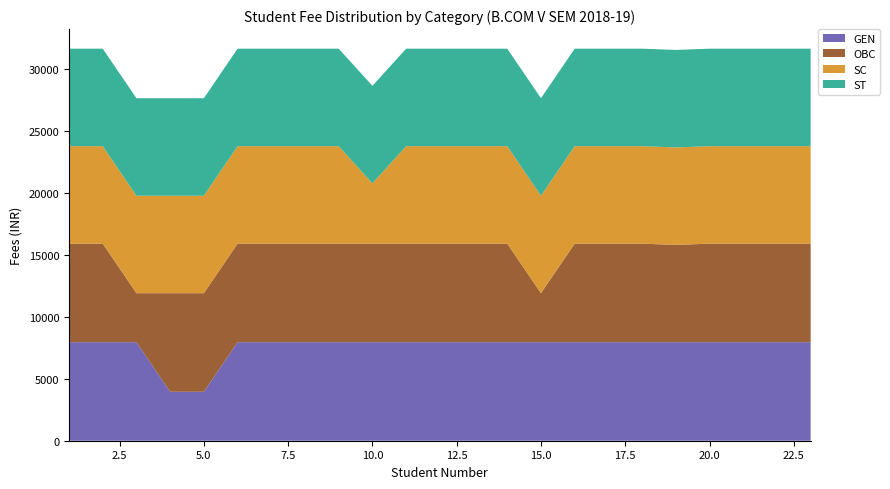

Reading left to right, list all the values displayed in this chart.

GEN: 7954	7954	7954	3954	3954	7954	7954	7954	7954	7954	7954	7954	7954	7954	7954	7954	7954	7954	7954	7954	7954	7954	7954
OBC: 7954	7954	3954	7954	7954	7954	7954	7954	7954	7954	7954	7954	7954	7954	3954	7954	7954	7954	7854	7954	7954	7954	7954
SC: 7870	7870	7870	7870	7870	7870	7870	7870	7870	4870	7870	7870	7870	7870	7870	7870	7870	7870	7870	7870	7870	7870	7870
ST: 7870	7870	7870	7870	7870	7870	7870	7870	7870	7870	7870	7870	7870	7870	7870	7870	7870	7870	7870	7870	7870	7870	7870